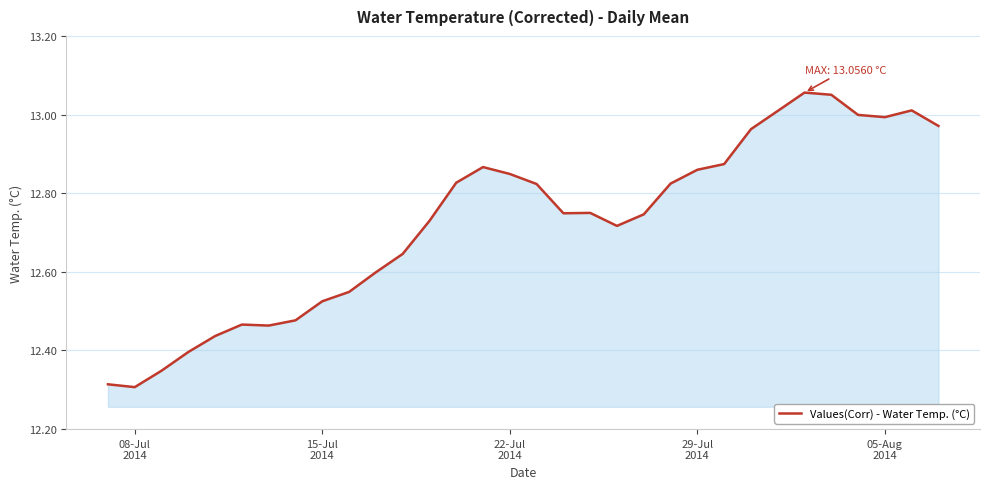

What is the difference between the maximum and minimum values?

0.7